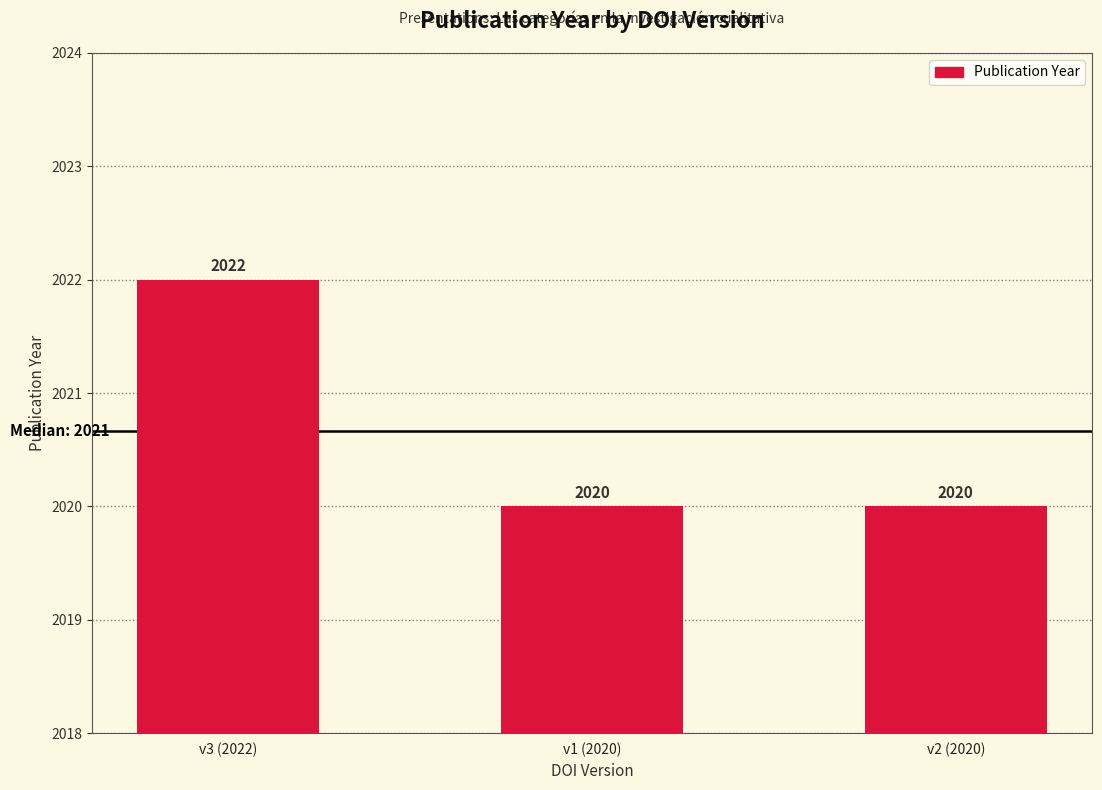

Reading right to left, extract all data points from this chart.

v2 (2020)=2020	v1 (2020)=2020	v3 (2022)=2022